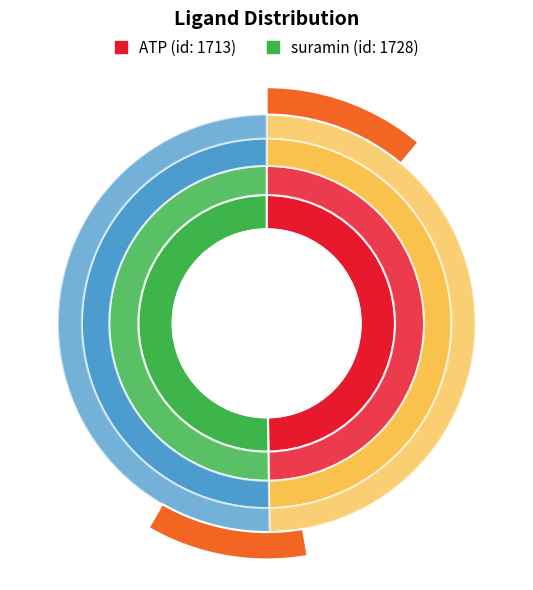

Rank the categories by value from lowest to highest.

ATP, suramin